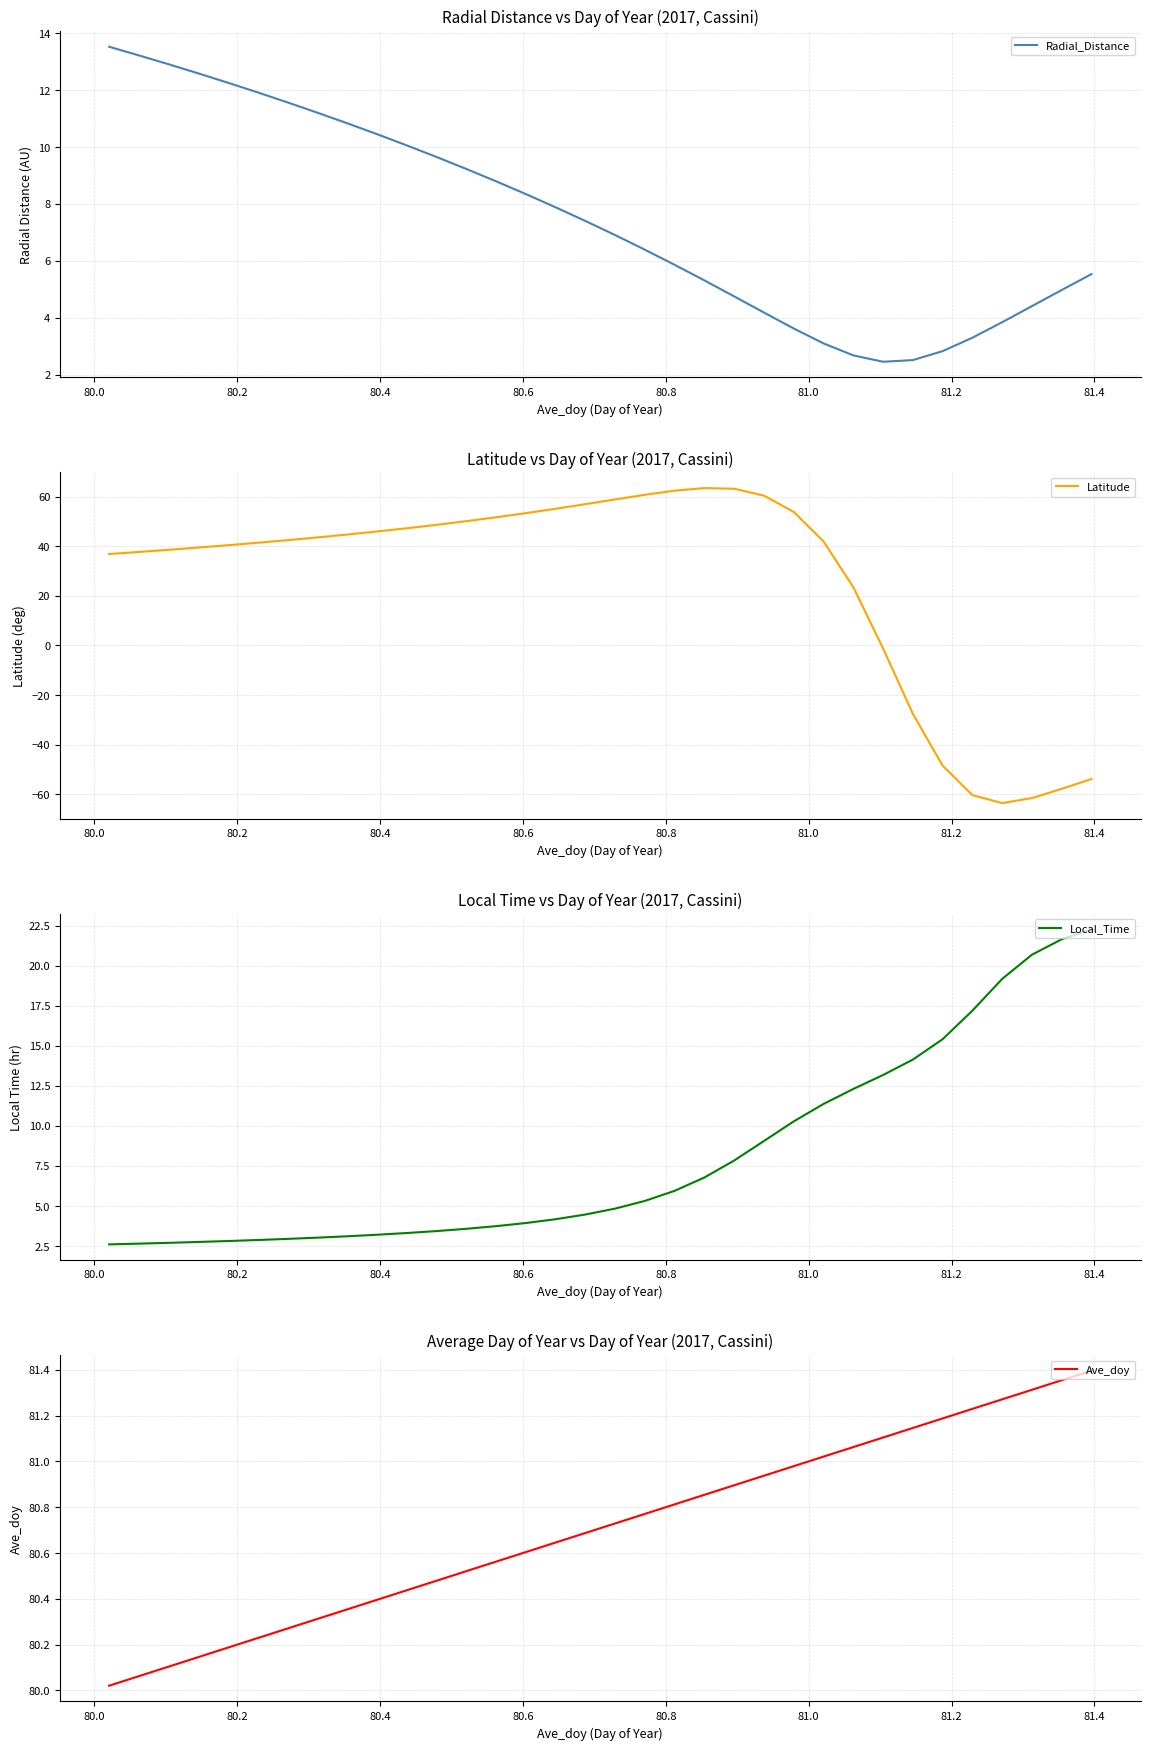

The Local_Time series shows 0.8 at 80.0. True or false?

False